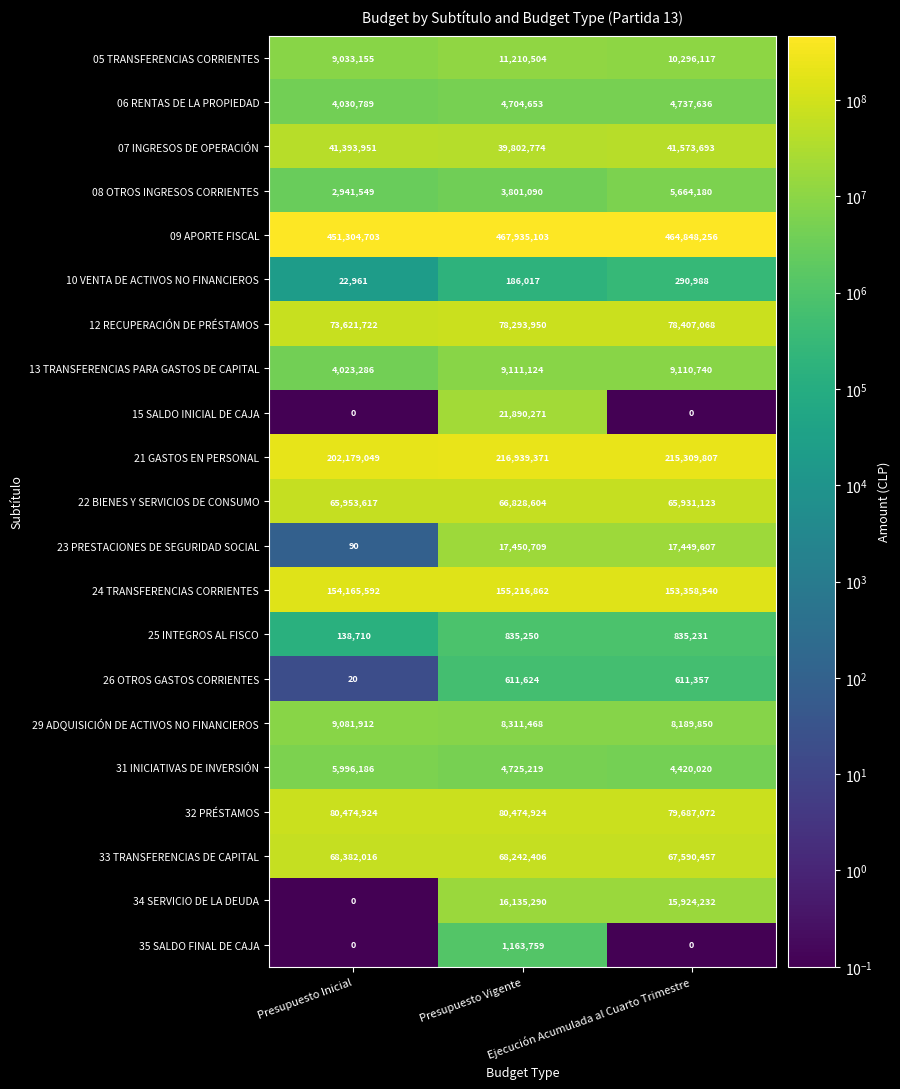

Count the 29 ADQUISICIÓN DE ACTIVOS NO FINANCIEROS values in the range 8189850 to 9081912.

3